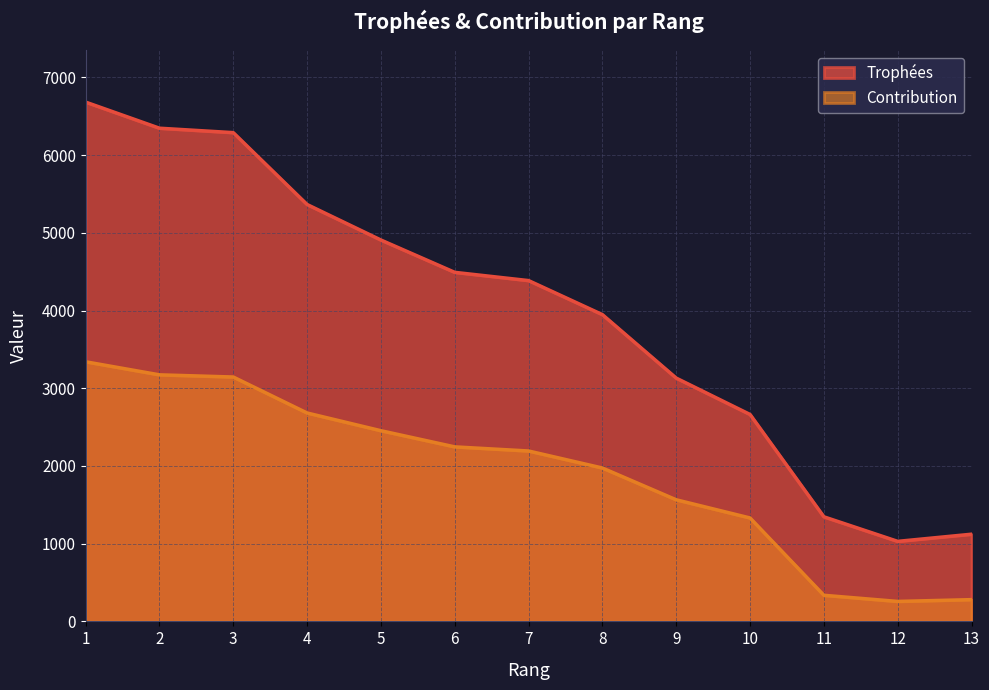

What are all the series names shown in the legend?

Trophées, Contribution